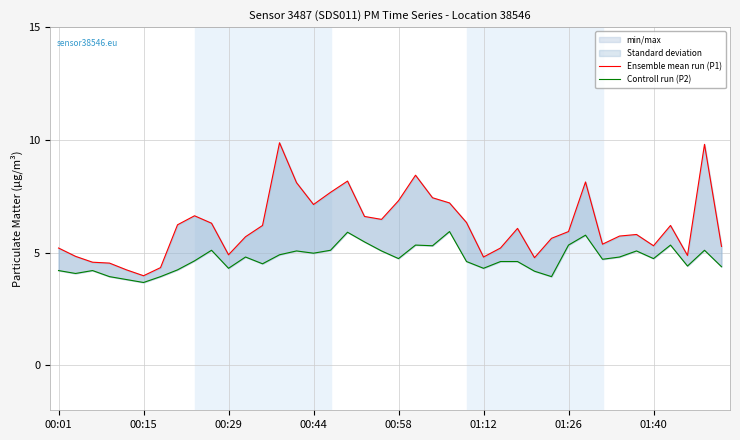

How many lines are shown in the chart?

2